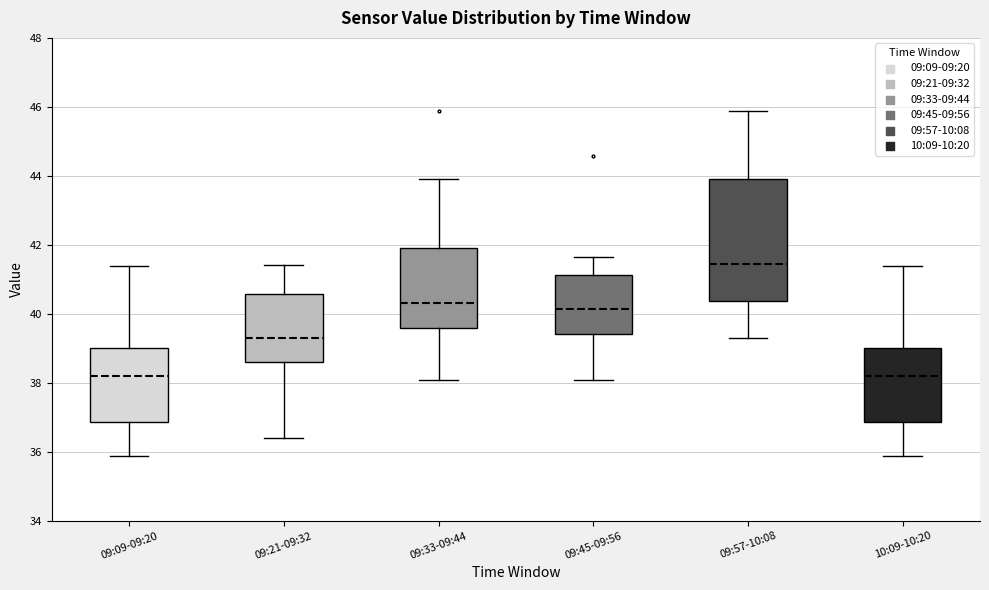

Comparing the boxes themselves (not the whiskers), which one is the tallest?

09:57-10:08